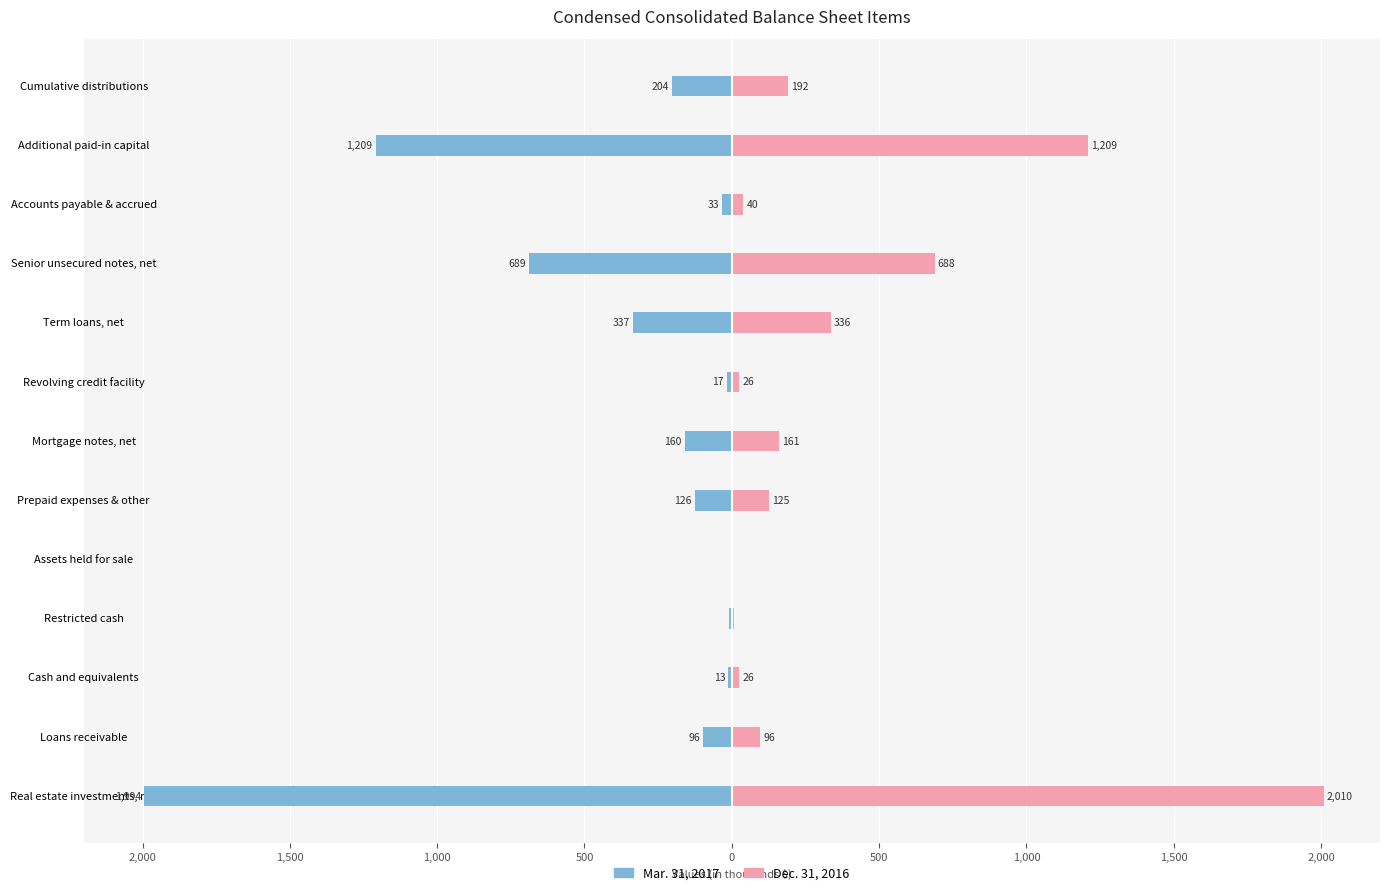

The value of Mar. 31, 2017 at Restricted cash is -4.5. True or false?

False